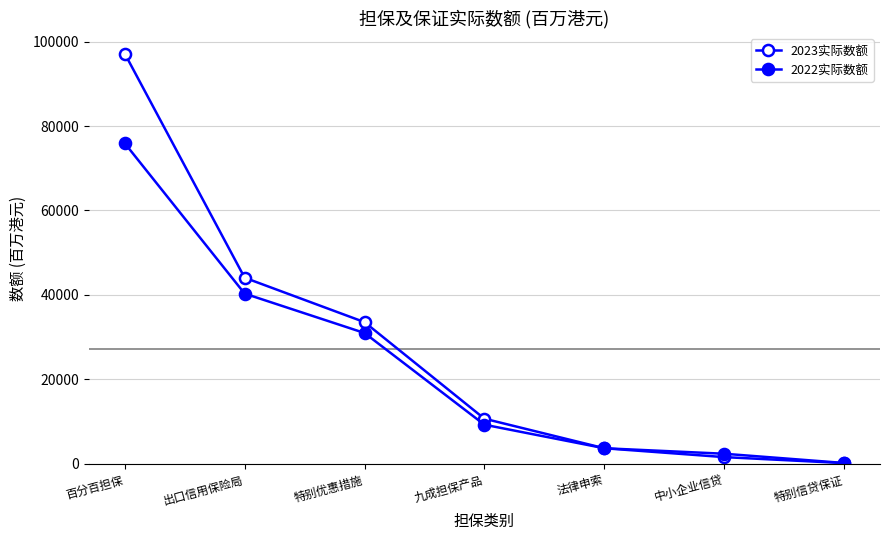

What is the greatest value displayed?

97152